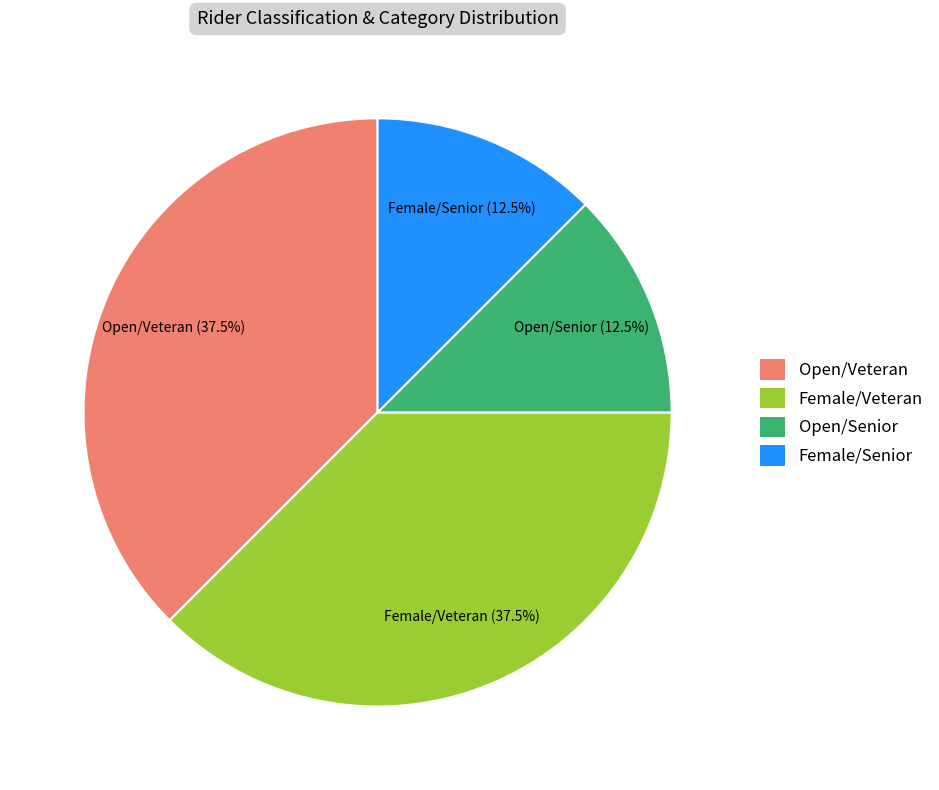

What is the total percentage of Female/Senior and Female/Veteran?

50.0%